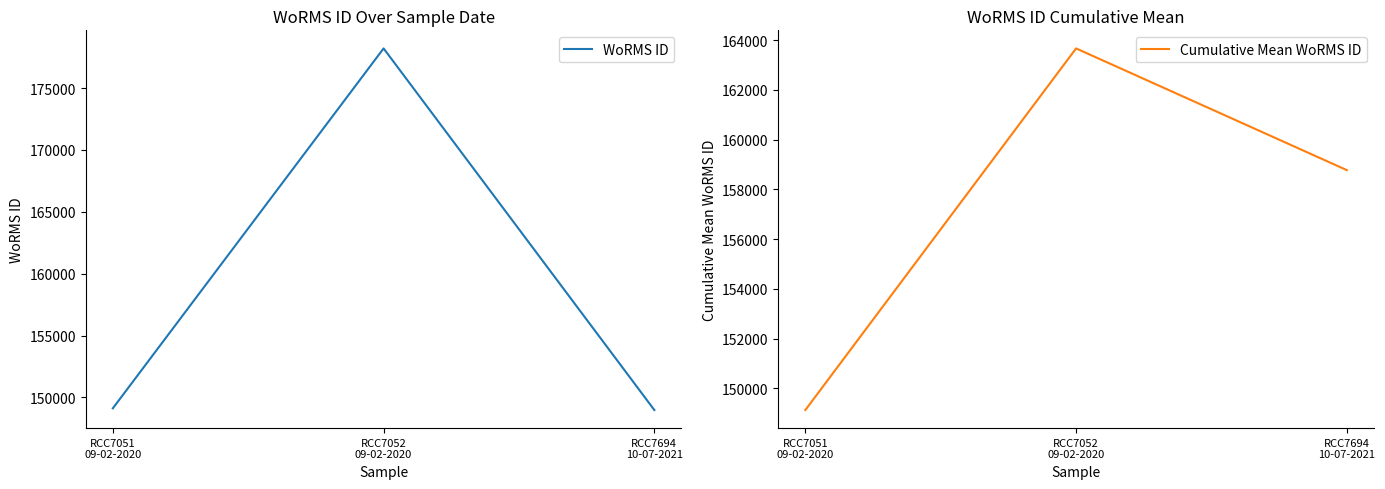

Does the chart display data point markers on the line(s)?

No